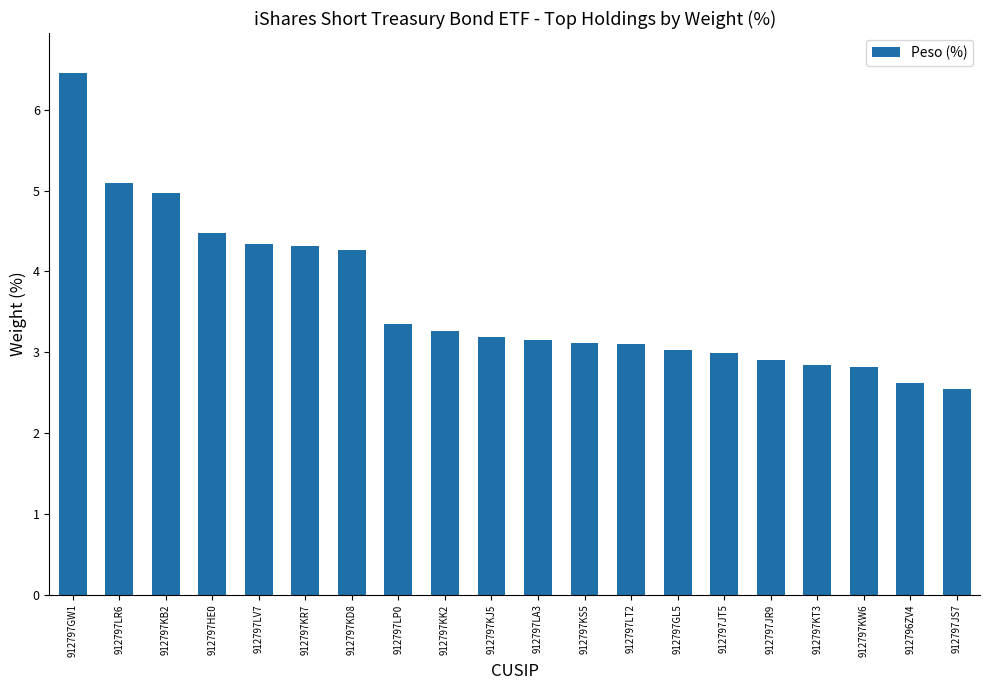

Count the number of categories in the chart.

20